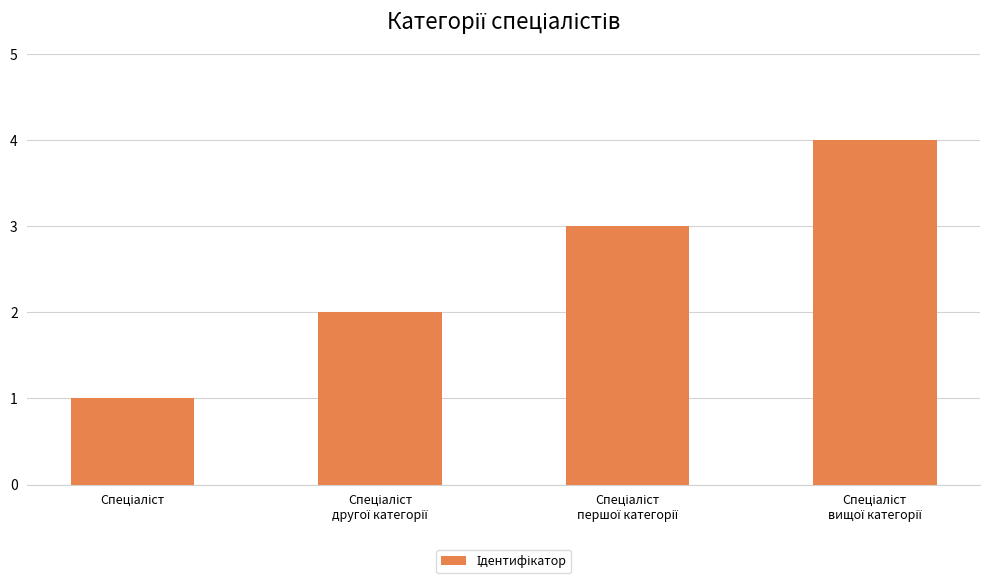

What is the difference between the maximum and minimum values?

3